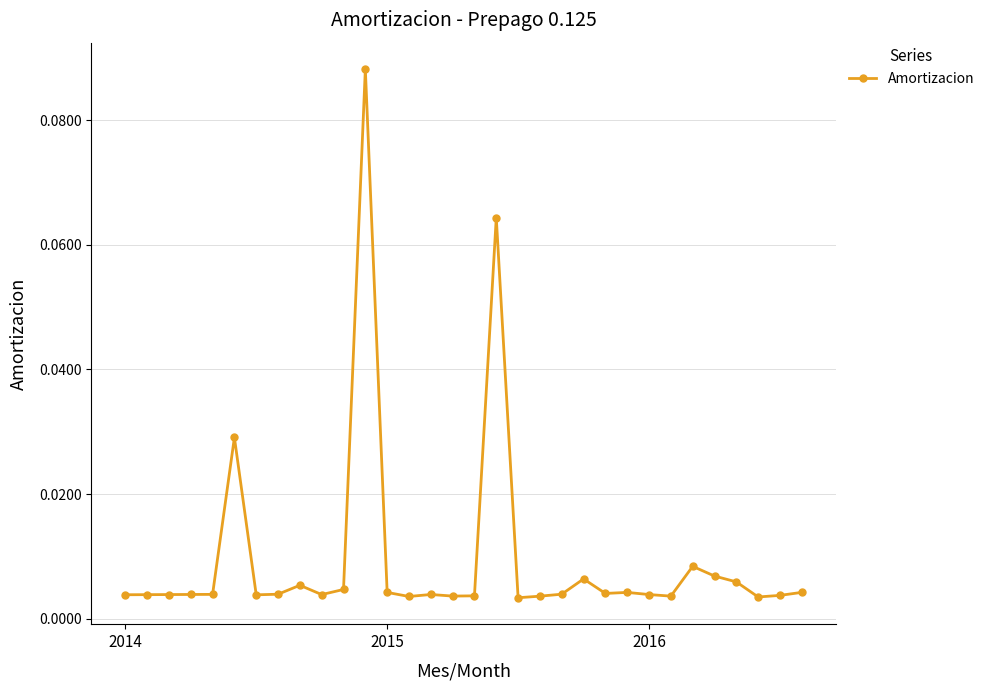

What is the sum of all values?

0.3